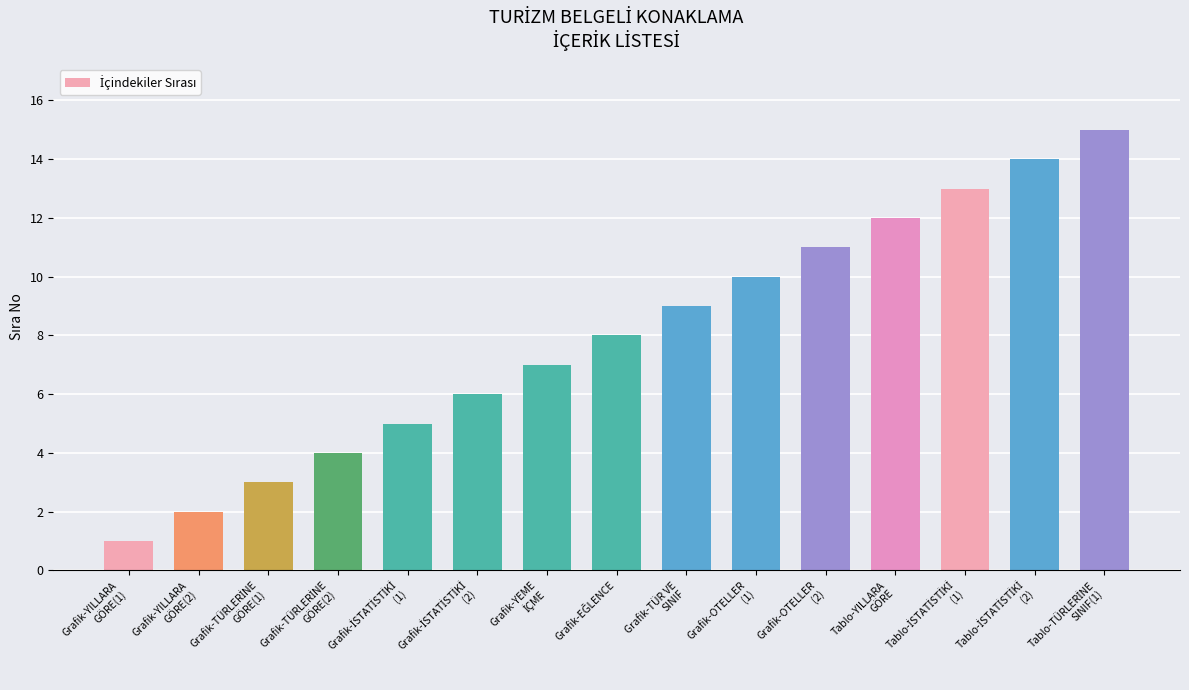

What is the value of the 2nd bar from the left?

2